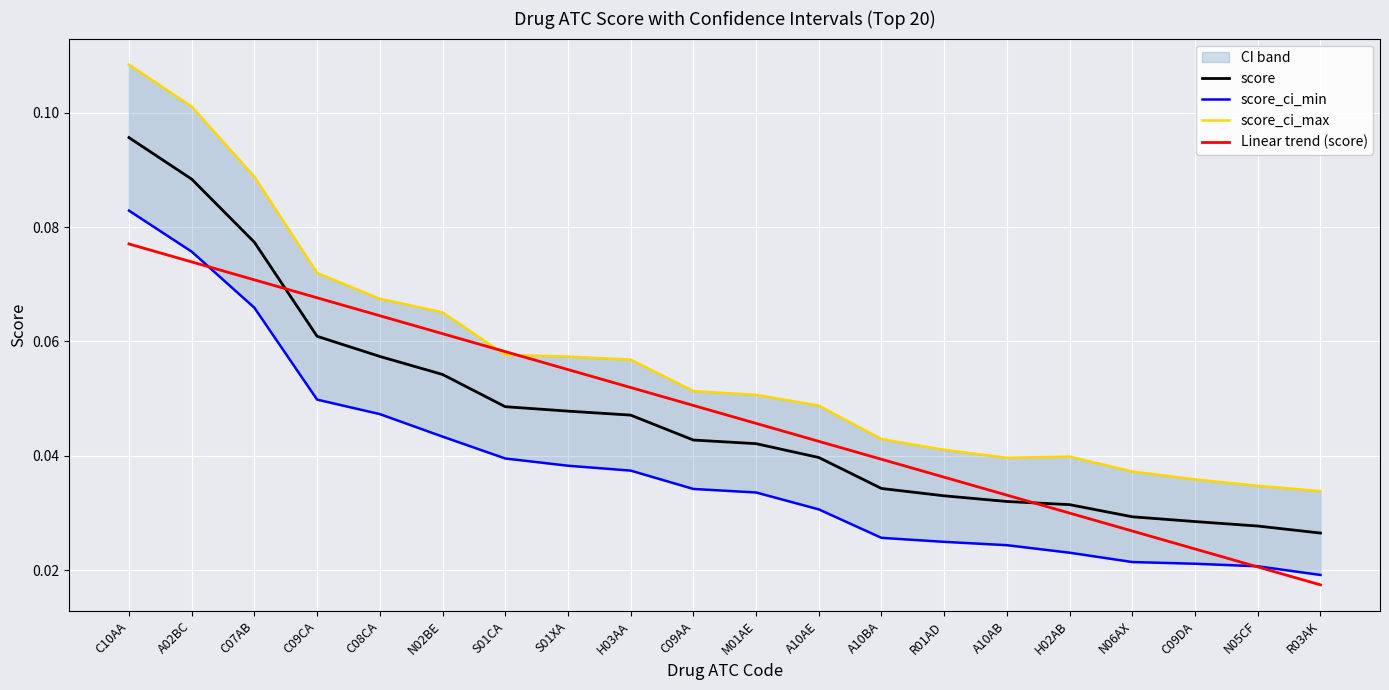

What is the maximum value shown in the chart?

0.1